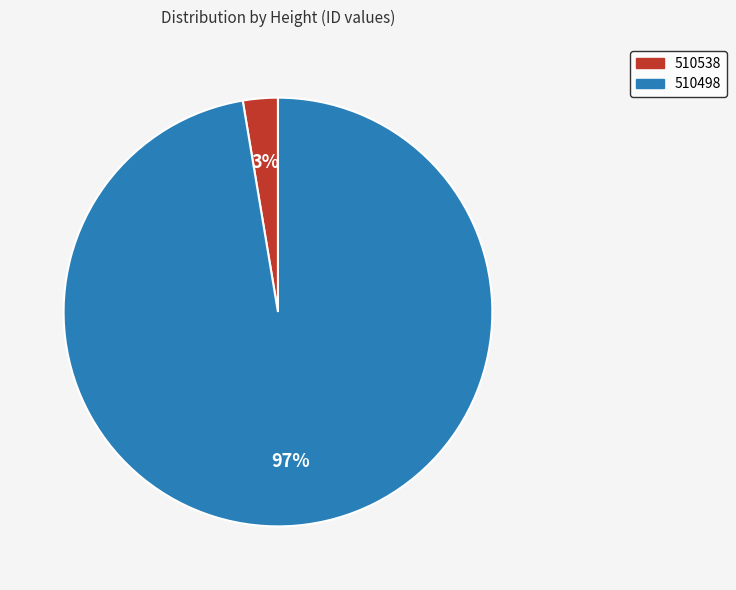

Which has a higher value, 510538 or 510498?

510498